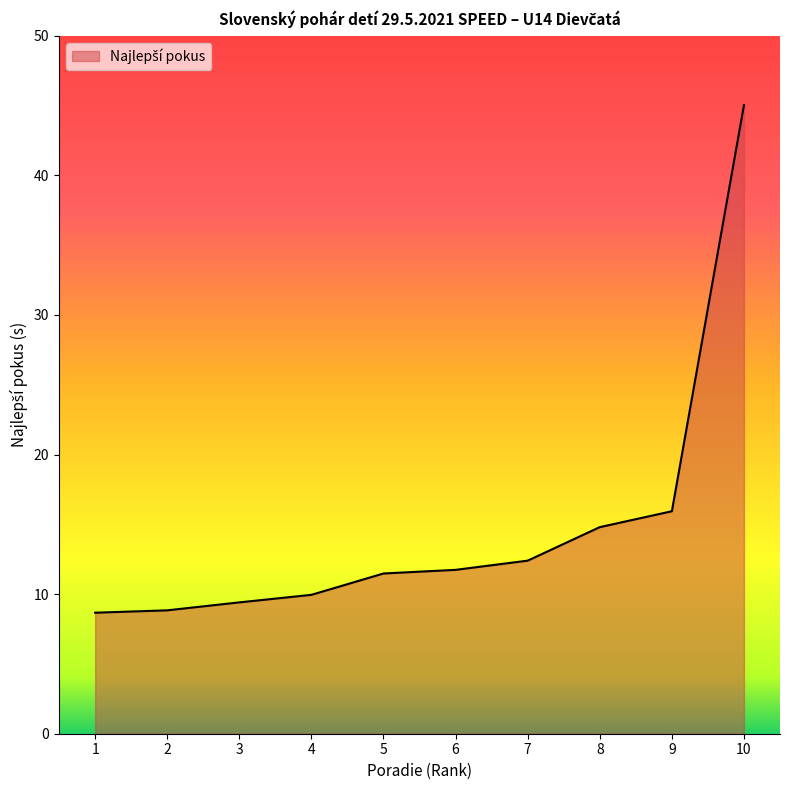

What is the minimum value shown in the chart?

8.7